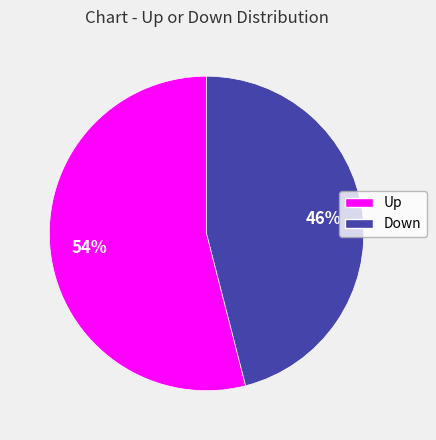

To the nearest percent, what is the difference between the largest and smallest slice percentages?

8%